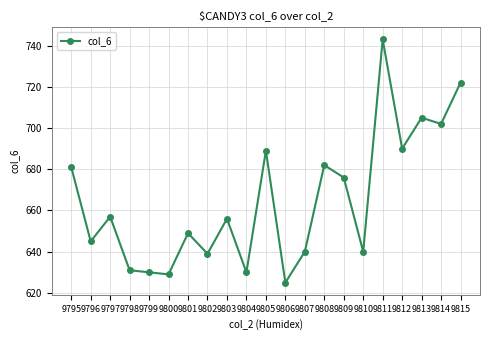

What is the difference between the second highest and second lowest values?

93